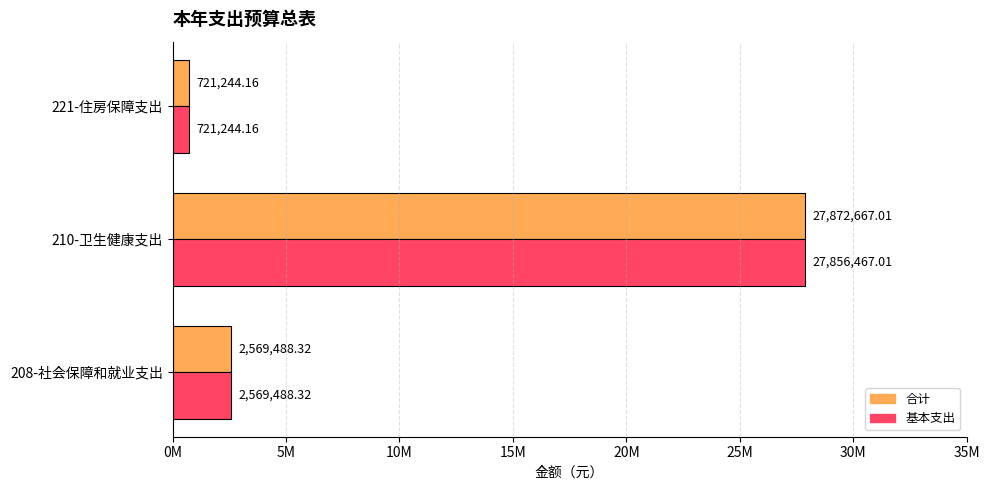

What are all the series names shown in the legend?

合计, 基本支出